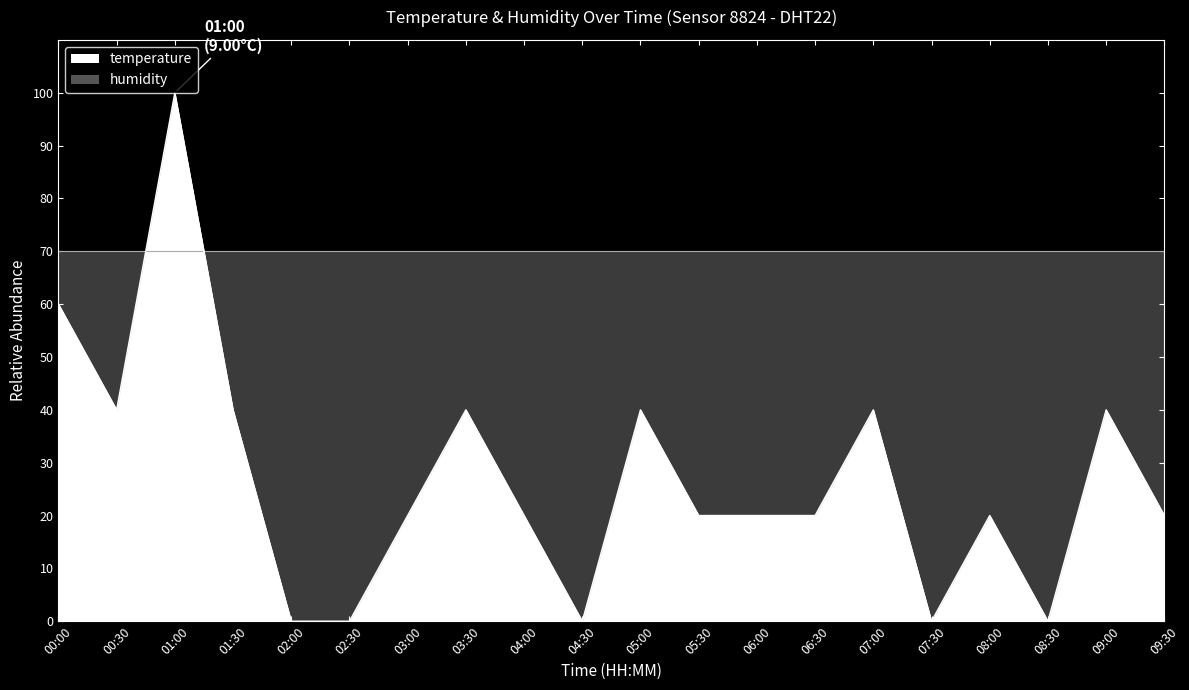

What is the maximum value shown in the chart?

100.0